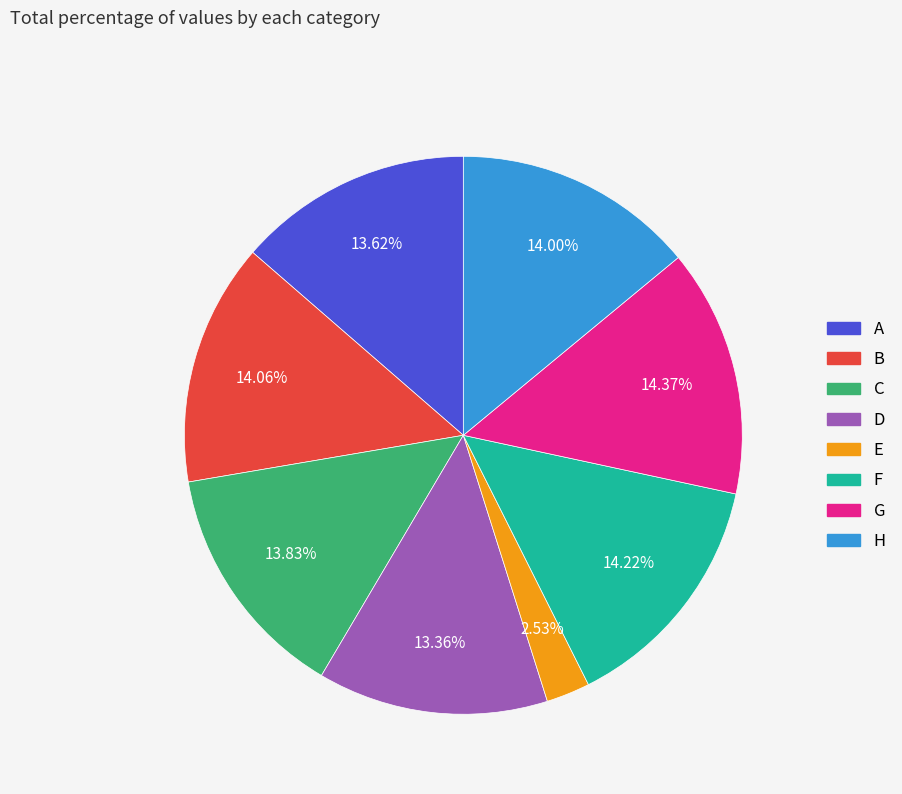

To the nearest percent, what is the combined percentage of F and C?

28%